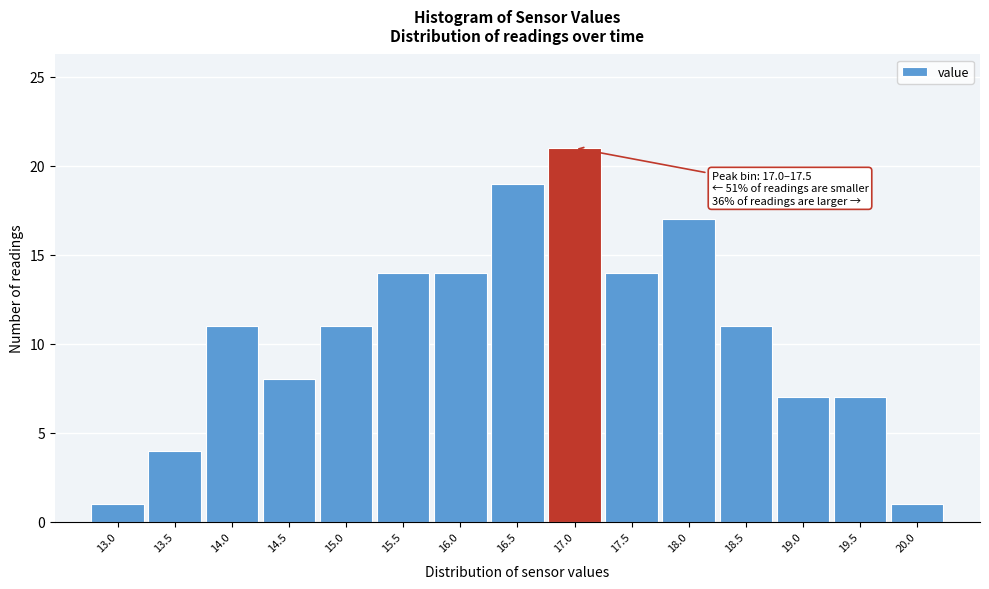

Reading right to left, what are all the values shown in this chart?

1	7	7	11	17	14	21	19	14	14	11	8	11	4	1